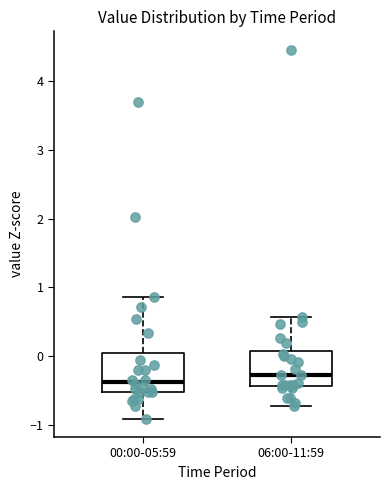

Reading left to right, read every box against the y-axis: the position of its median line, the range the box covers, and the ends of its whiskers. The values are not printed on the chart, so give them approximately, as read against the axis.

00:00-05:59: median -0.4, box -0.5 to 0.0, whiskers -0.9 to 0.9
06:00-11:59: median -0.3, box -0.4 to 0.1, whiskers -0.7 to 0.6